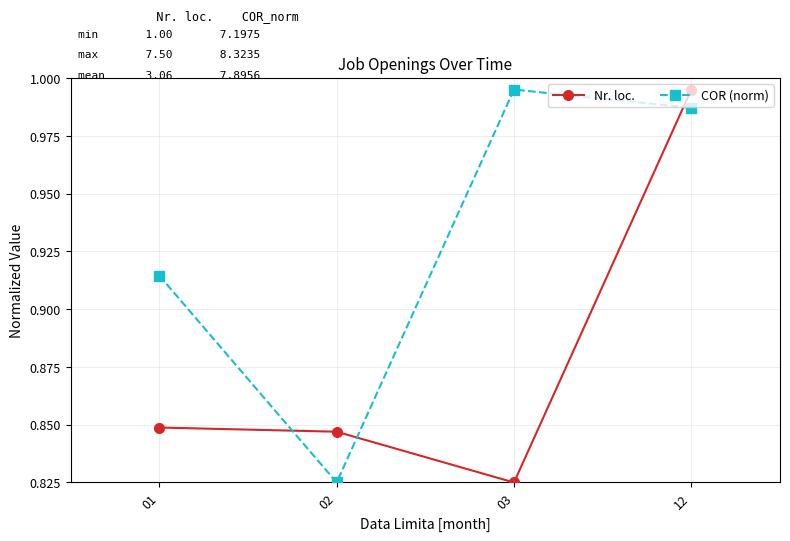

List the labels in order of COR (norm) value, smallest first.

02, 01, 12, 03